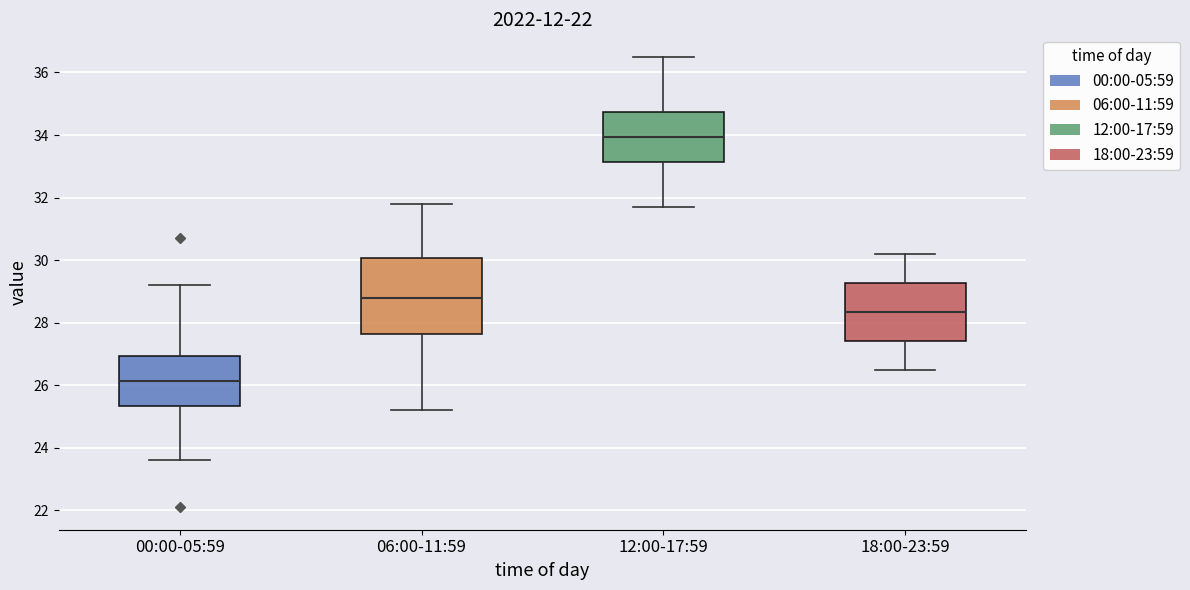

Which box's median line is the lowest?

00:00-05:59